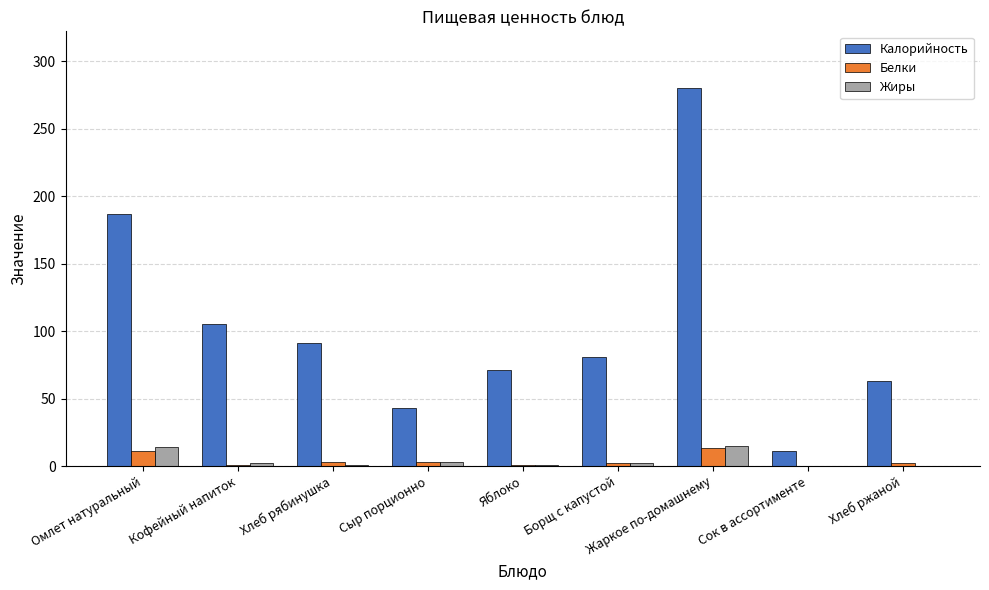

What is the sum of all Белки values?

36